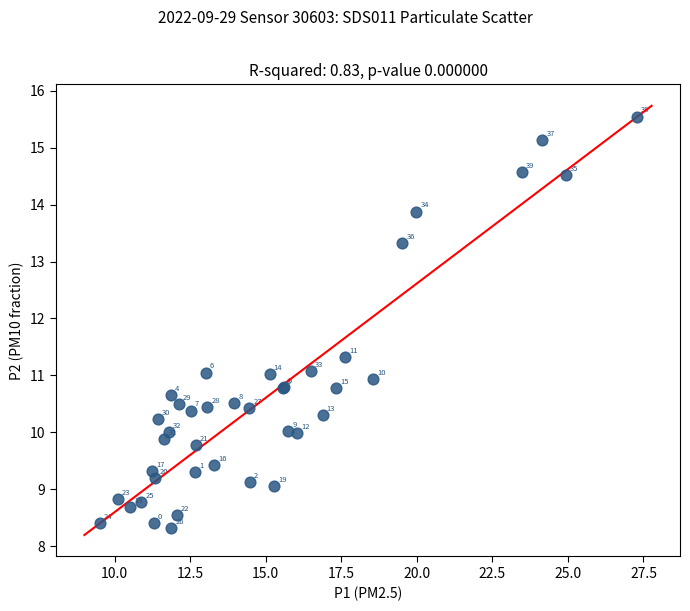

What Y value in the scatter plot is closest to 11?

11.0